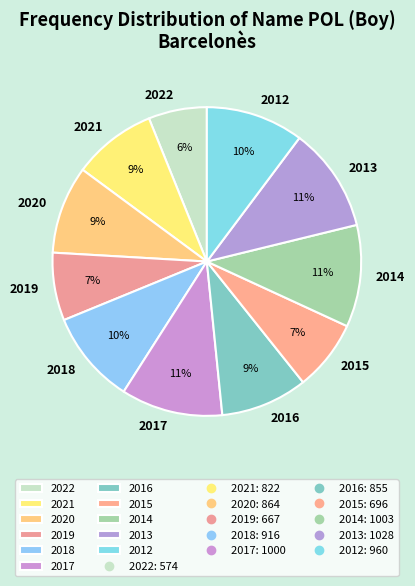

Which slice is the smallest?

2022